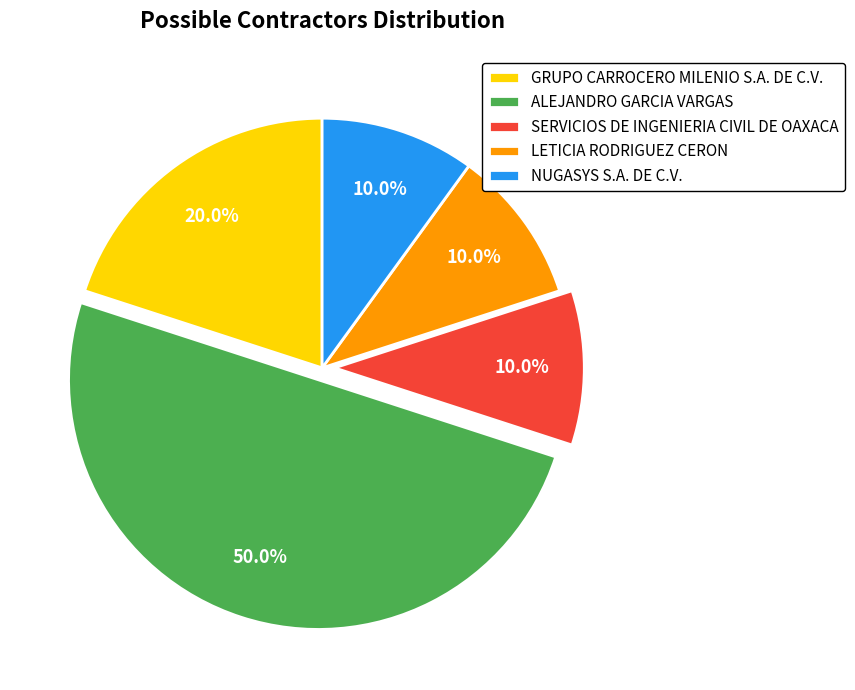

To the nearest percent, what is the combined percentage of ALEJANDRO GARCIA VARGAS and SERVICIOS DE INGENIERIA CIVIL DE OAXACA?

60%